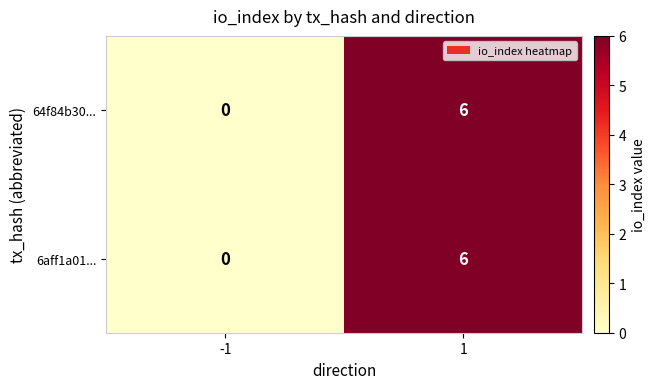

List the labels in order of 64f84b30... value, smallest first.

-1, 1